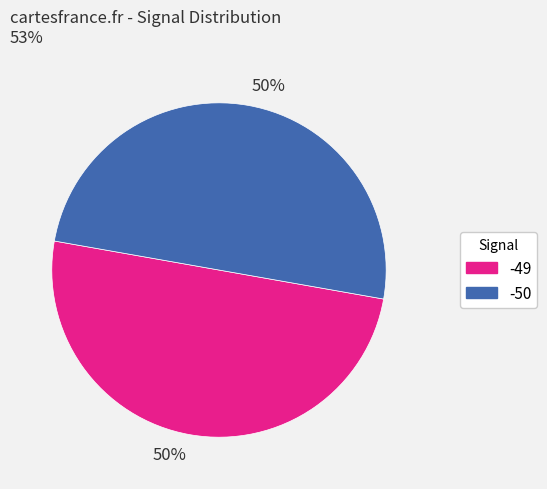

To the nearest percent, what is the average slice percentage?

50%